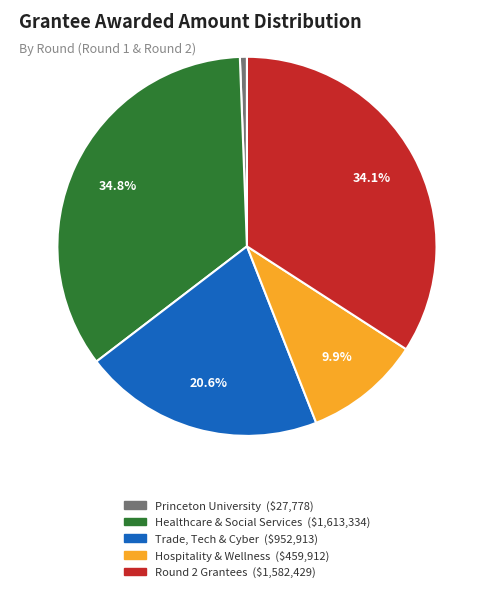

Is there any slice that represents more than half of the pie?

No